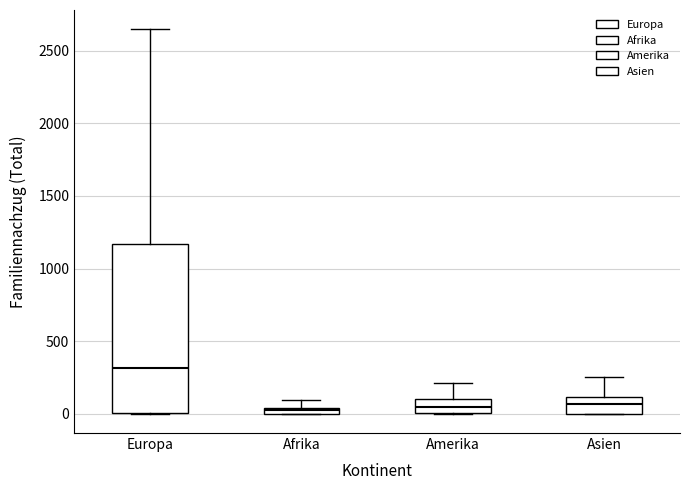

Comparing the boxes themselves (not the whiskers), which one is the tallest?

Europa